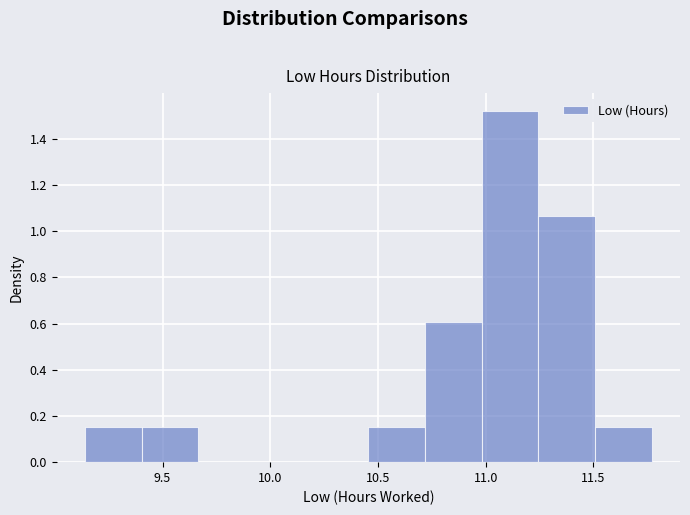

Which range on the x-axis has the tallest bar?

11.00 to 11.25